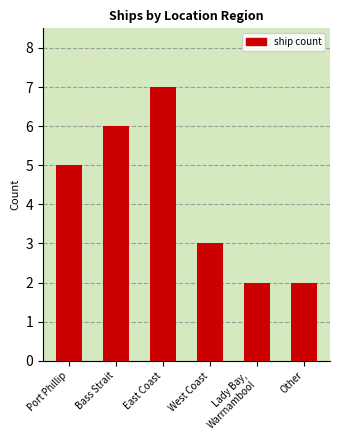

Reading right to left, what are all the values shown in this chart?

2	2	3	7	6	5